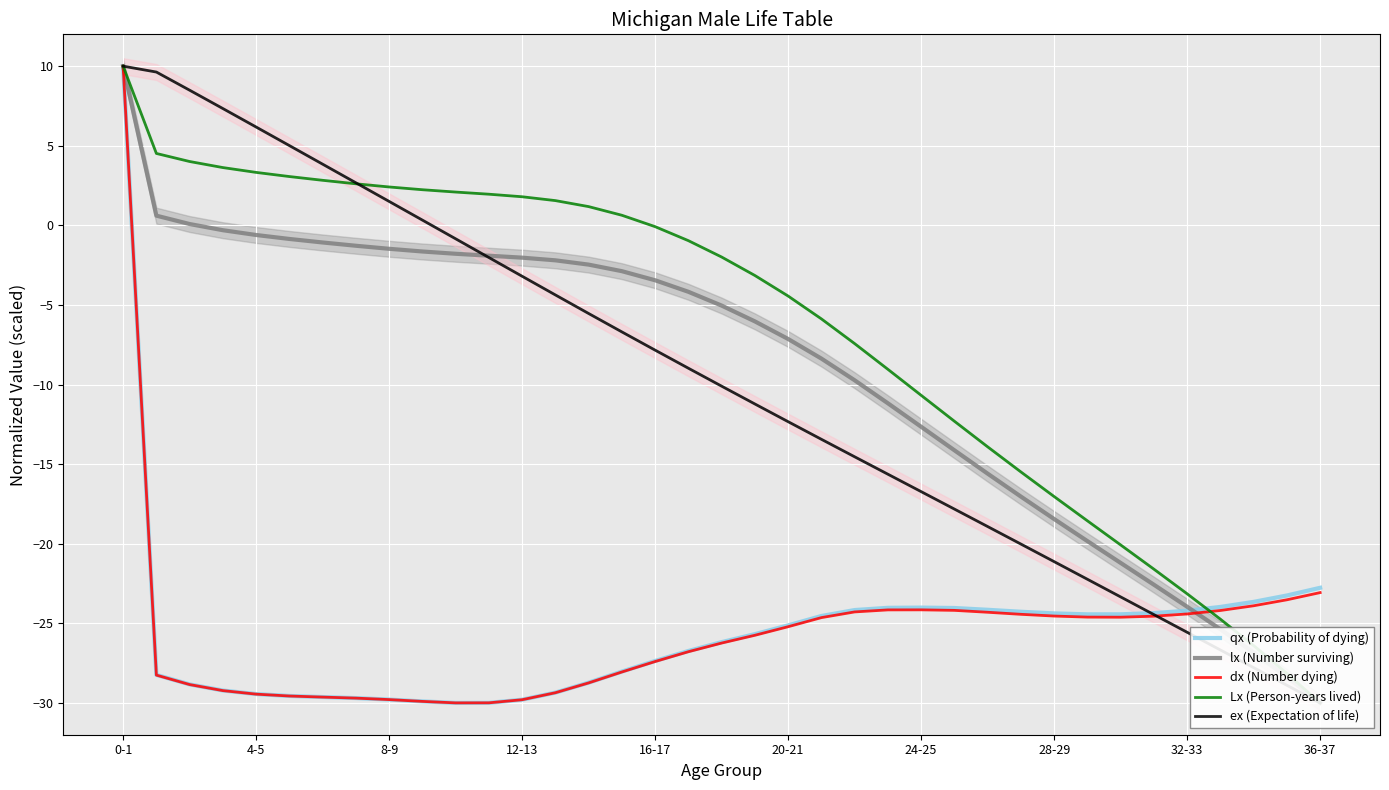

True or false: ex (Expectation of life) has a value of -10.1 at 18.

True